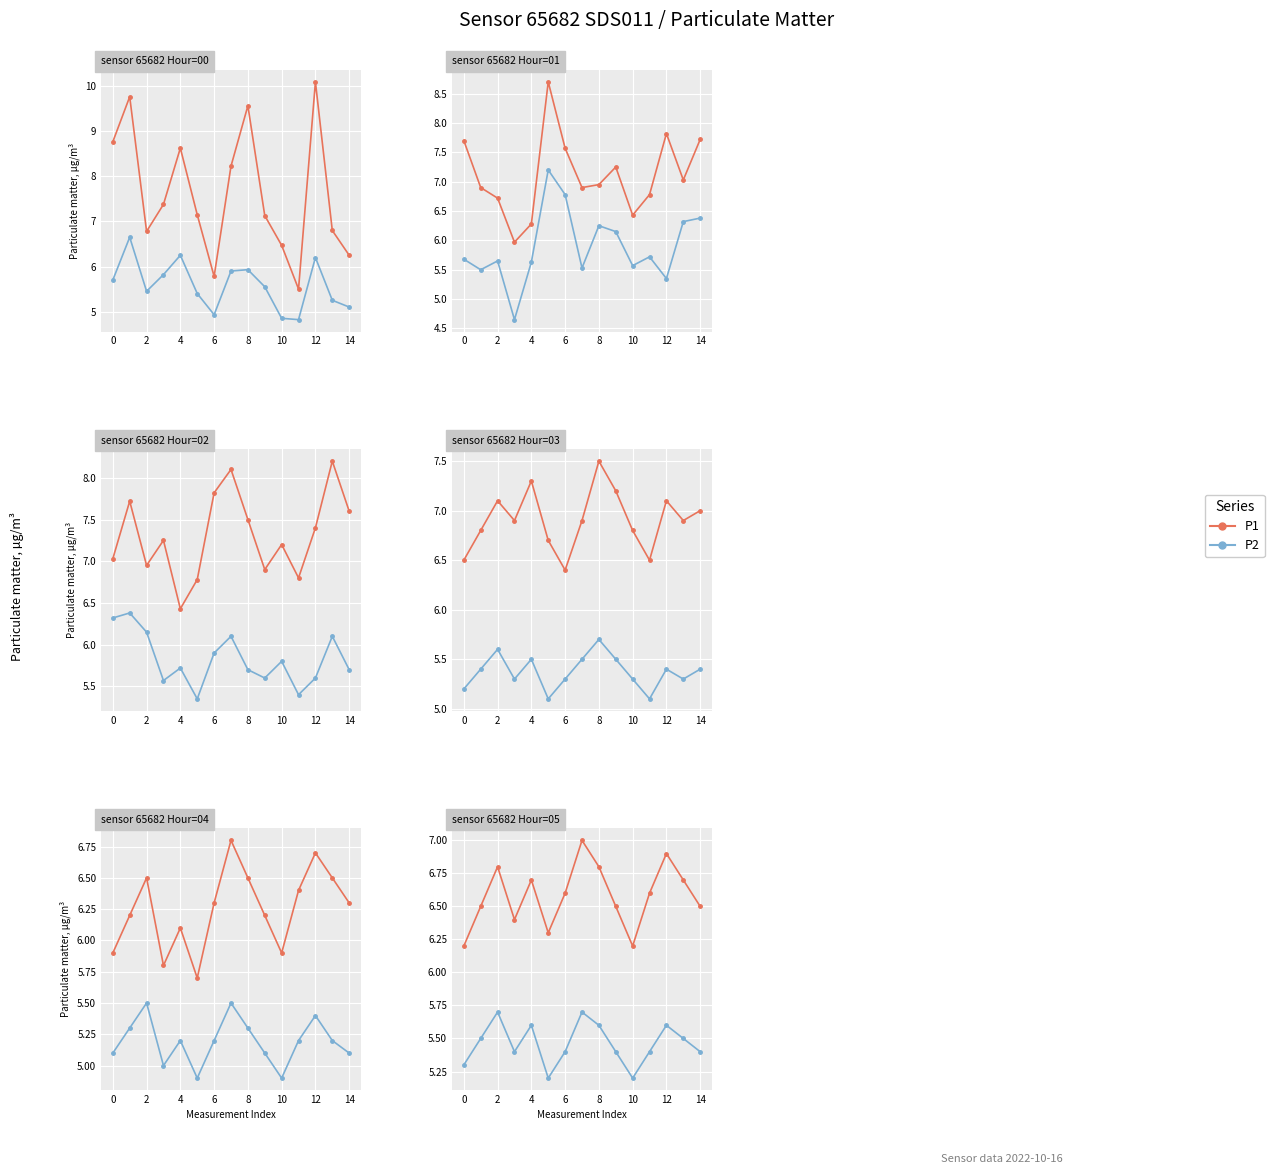

Which label corresponds to the largest value in the chart?

12